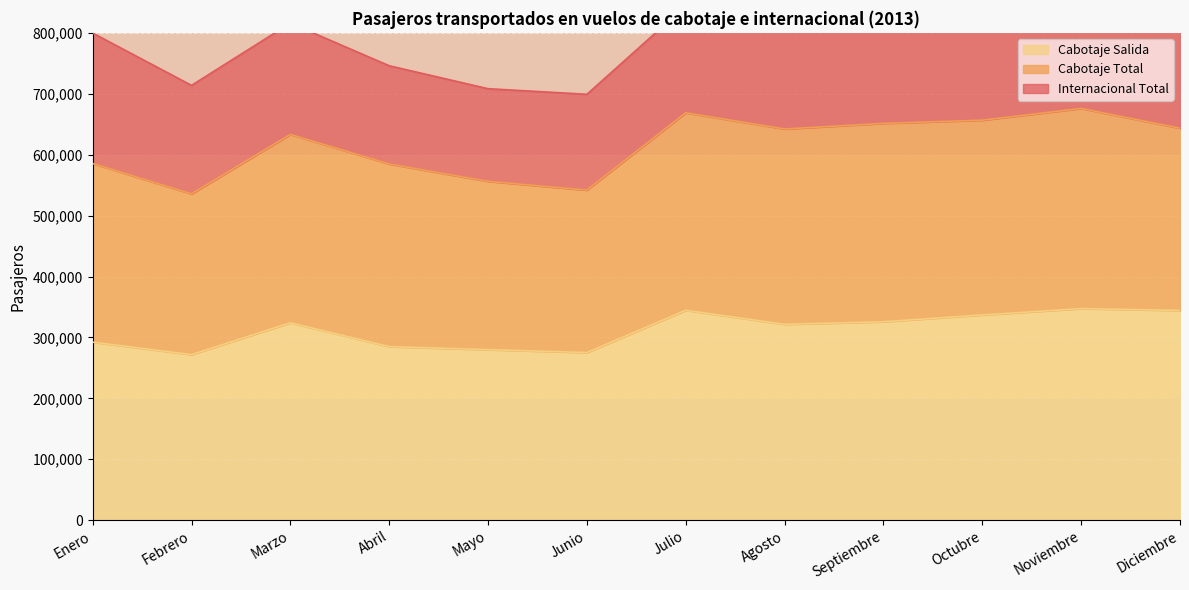

In Cabotaje Salida, how many points are lower than both neighbors (excluding endpoints)?

3